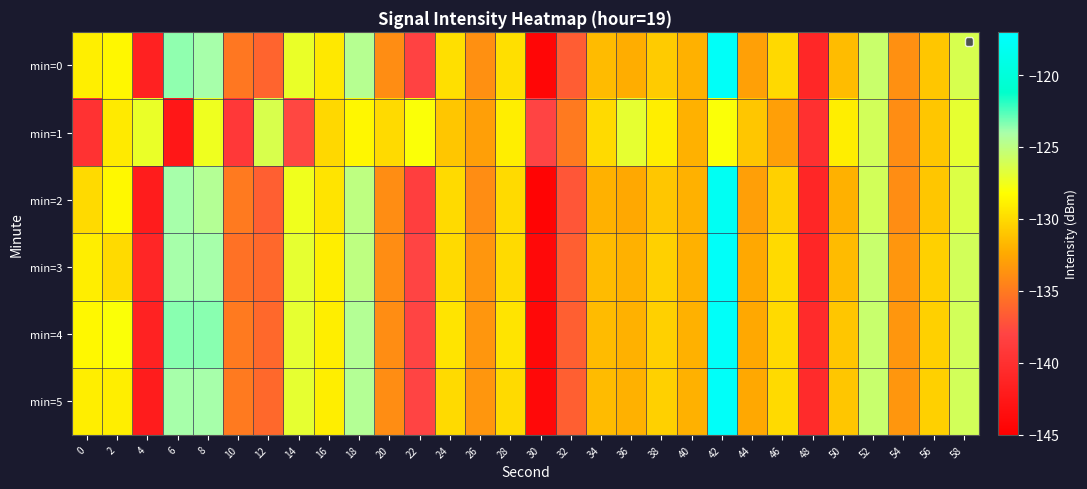

At which category is the sum across all series the highest?

42